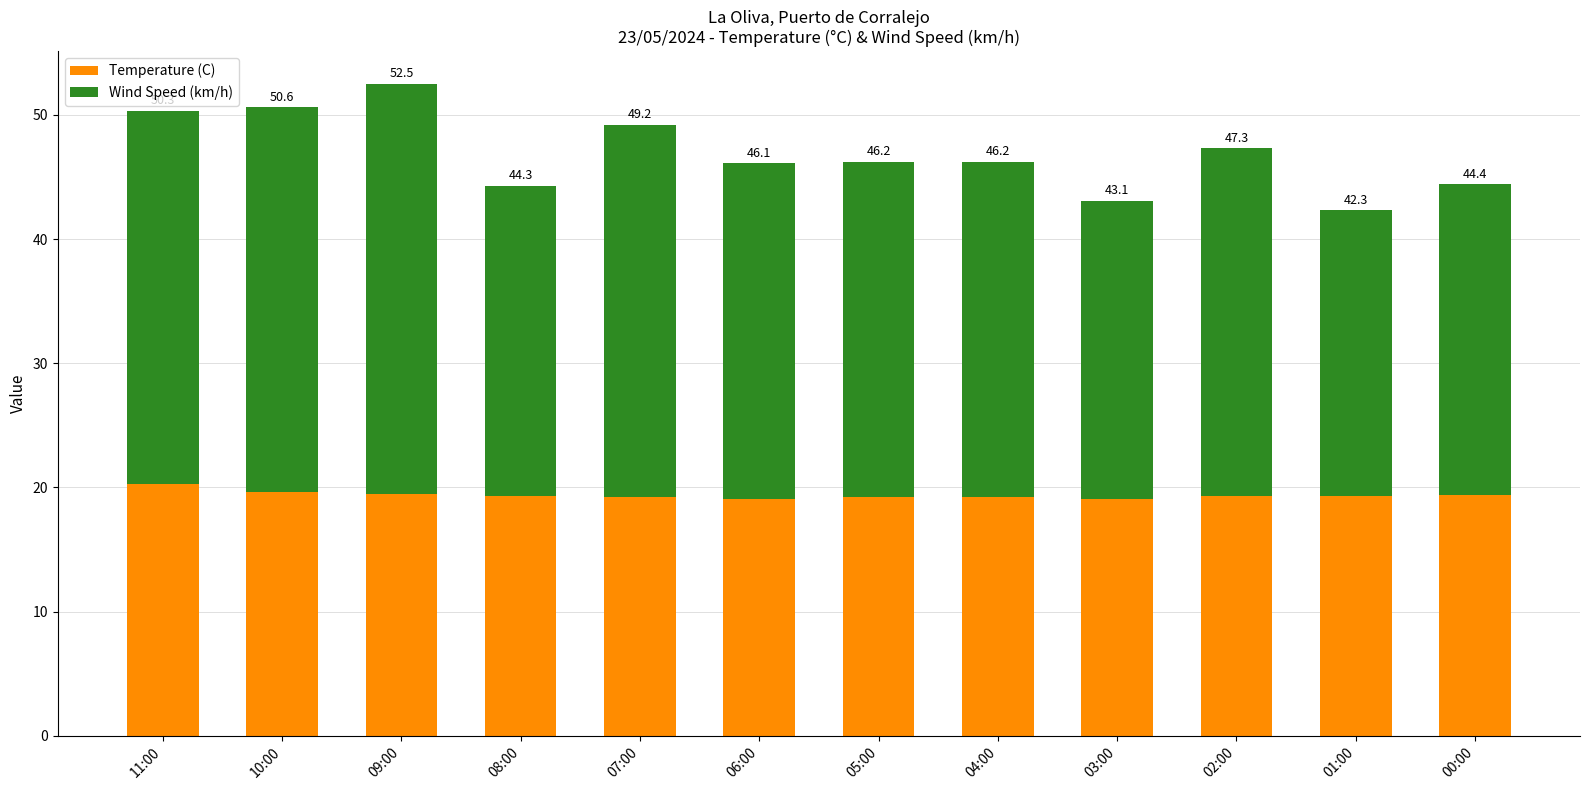

Are the bars grouped side by side (vs. stacked)?

No